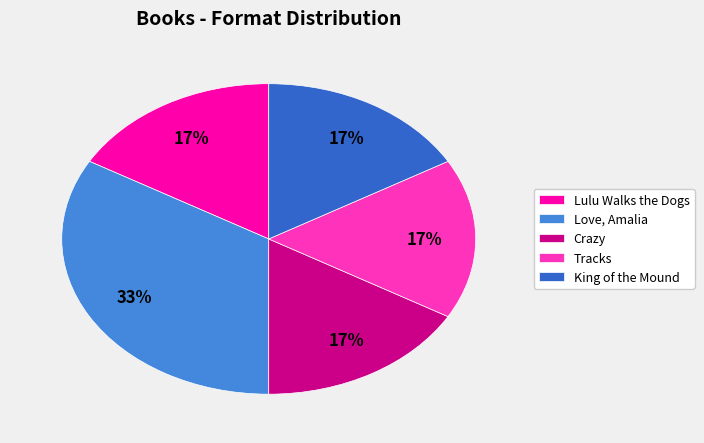

Which has a higher value, King of the Mound or Love, Amalia?

Love, Amalia